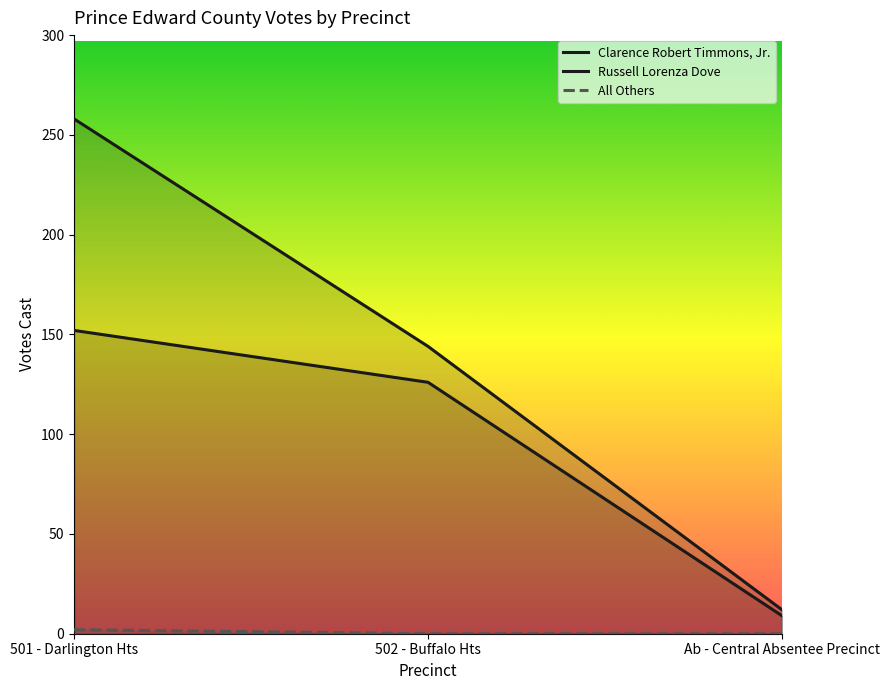

Reading left to right, transcribe all the data shown in this chart.

Clarence Robert Timmons, Jr.: 258	144	12
Russell Lorenza Dove: 152	126	9
All Others: 2	0	0